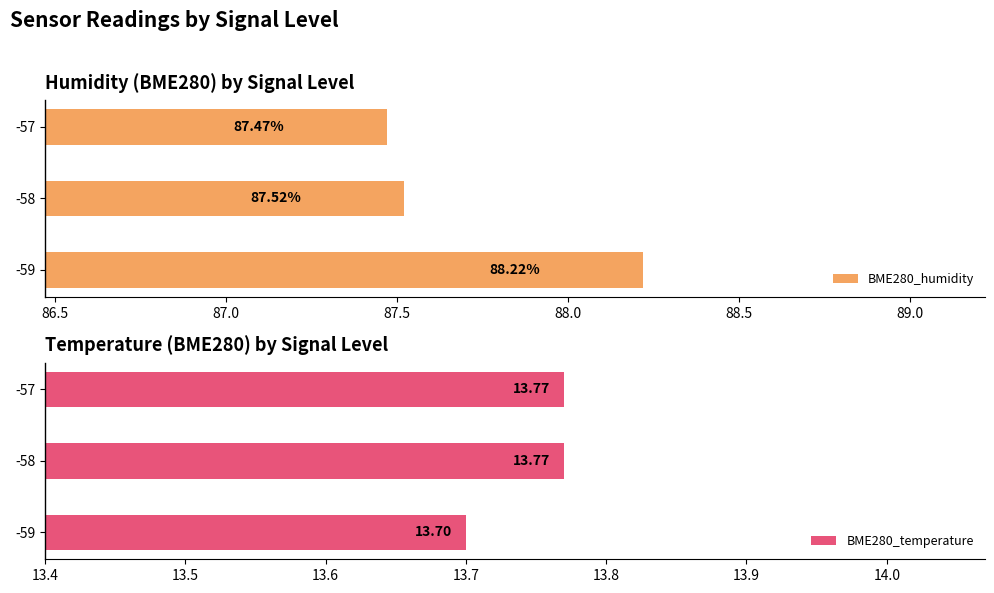

What is the sum of all BME280_humidity values?

263.2